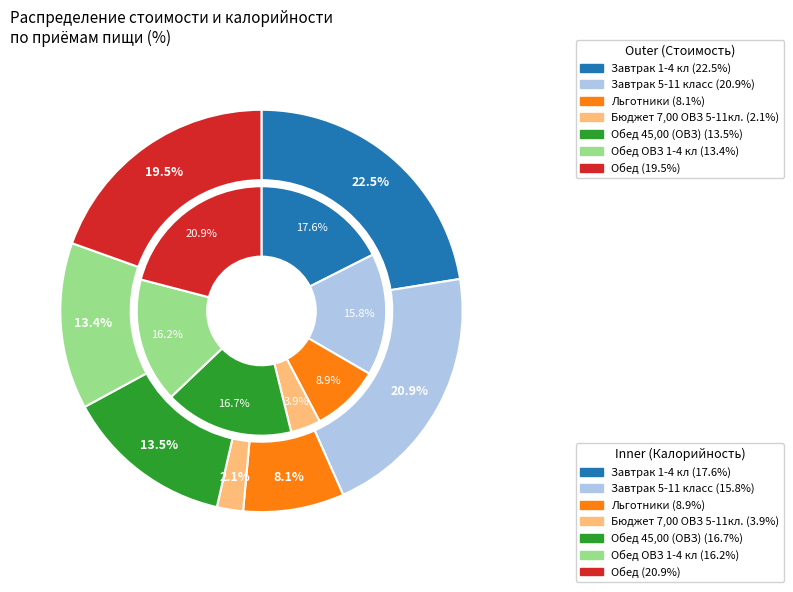

To the nearest percent, what percentage of the pie is Обед 45,00 (ОВЗ)?

14%